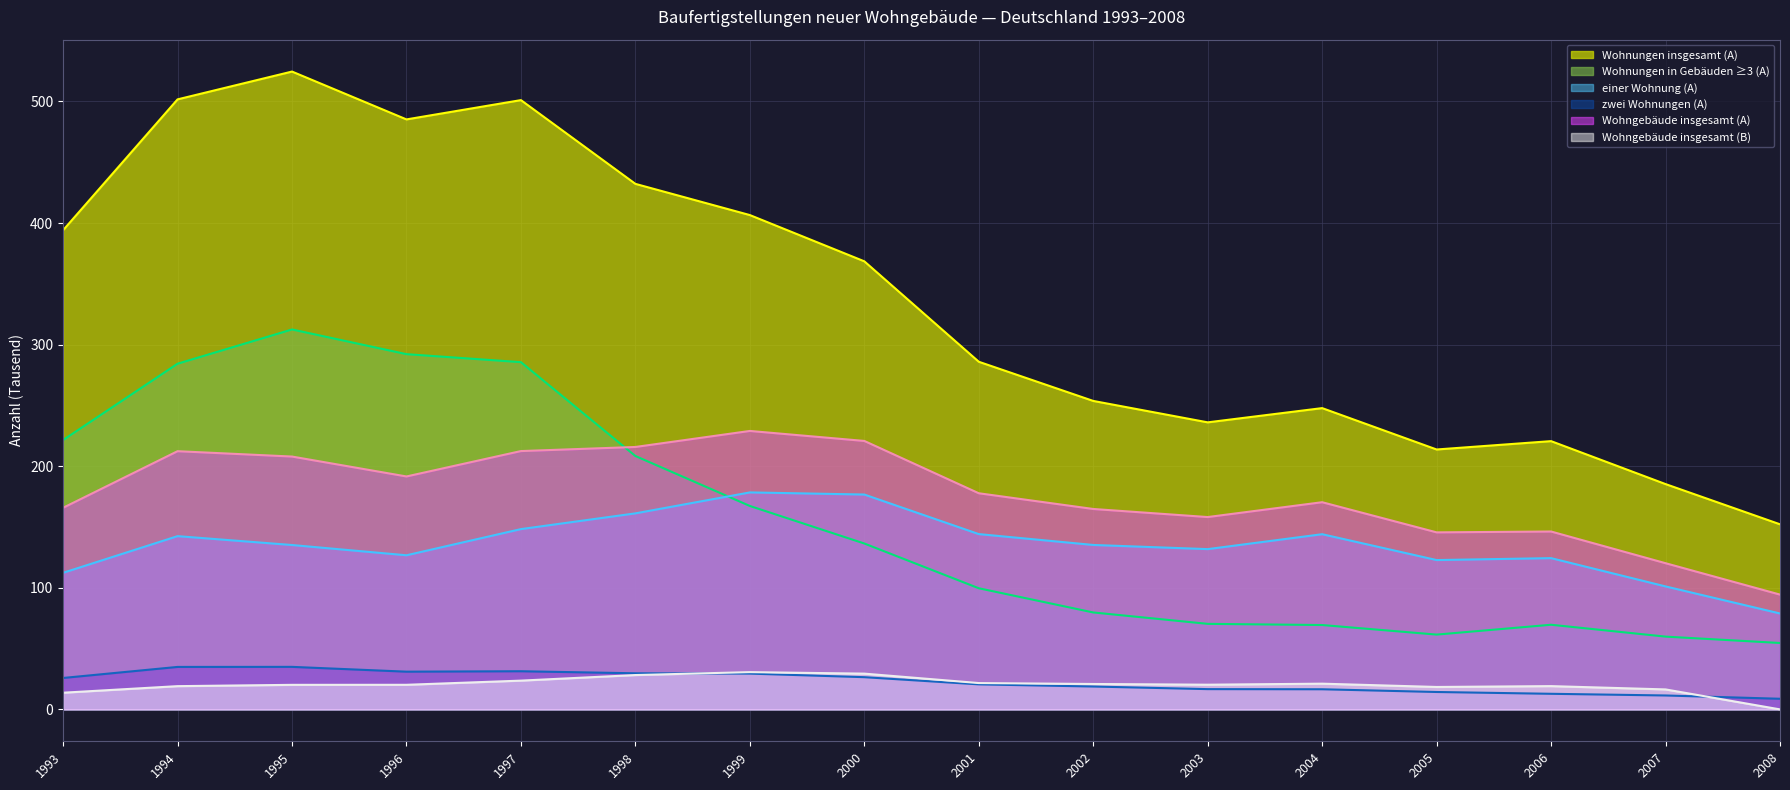

Reading left to right, what are all the values shown in this chart?

Wohnungen insgesamt (A) (line): 394.1	501.7	524.6	485.2	501.1	432.2	406.6	368.5	285.9	253.7	236.1	247.8	213.8	220.6	185.3	152.2
Wohnungen in Gebäuden ≥3 (A) (line): 221.6	284.3	312.5	292.2	285.6	208.4	167.3	136.4	99.6	79.7	70.4	69.4	61.5	69.6	59.9	54.6
einer Wohnung (A) (line): 112.3	142.5	135.2	126.8	148.3	161.2	178.5	176.7	144.2	135.2	131.8	144.1	122.8	124.4	101.1	78.9
zwei Wohnungen (A) (line): 25.8	34.9	35.0	31.0	31.4	29.7	29.4	26.5	20.6	18.8	16.7	16.6	14.3	12.8	11.4	8.7
Wohngebäude insgesamt (A) (line): 165.8	212.4	208.0	191.6	212.5	215.8	229.0	220.8	177.8	164.8	158.2	170.4	145.6	146.3	120.2	94.4
Wohngebäude insgesamt (B) (line): 13.7	19.1	20.2	20.2	23.7	28.2	30.6	29.4	21.7	20.9	20.3	21.2	18.4	19.1	16.4	0.0